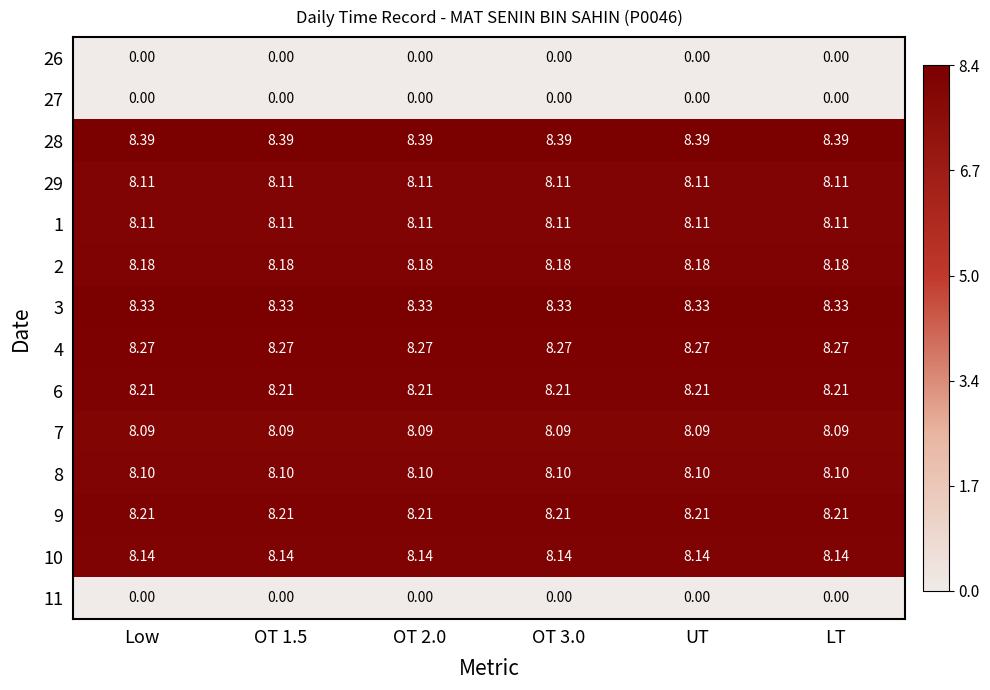

Is the value of 4 at UT greater than the value of 8 at OT 2.0?

Yes